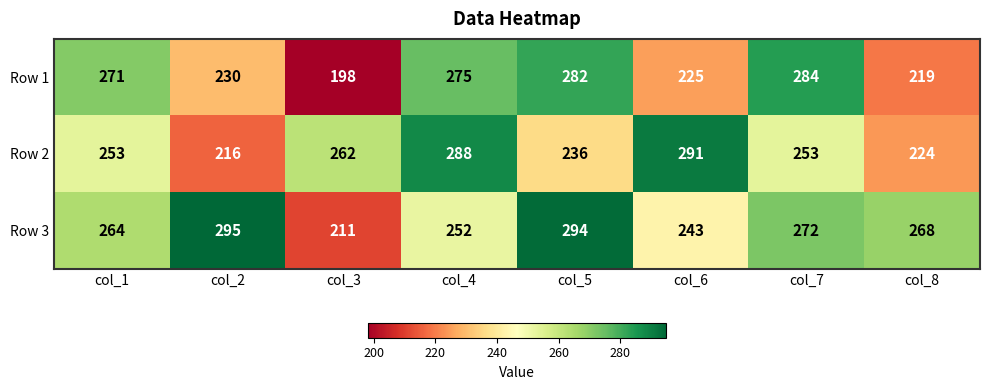

What is the average value of the Row 3 series?

262